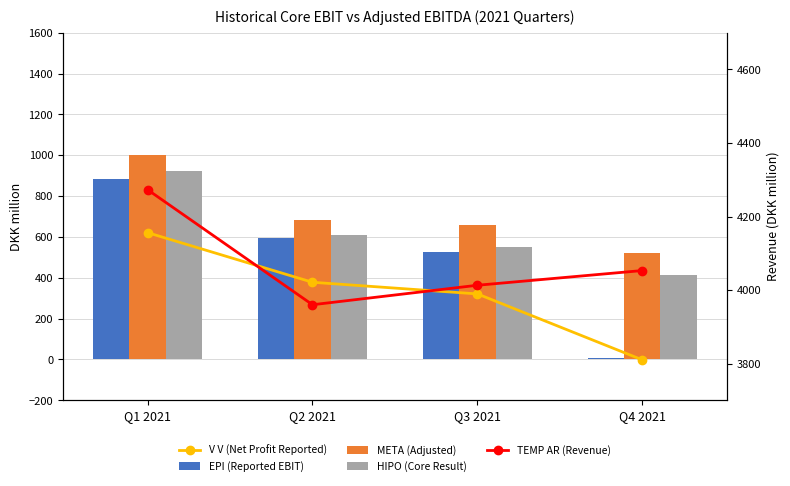

At which category is the sum across all series the highest?

Q1 2021